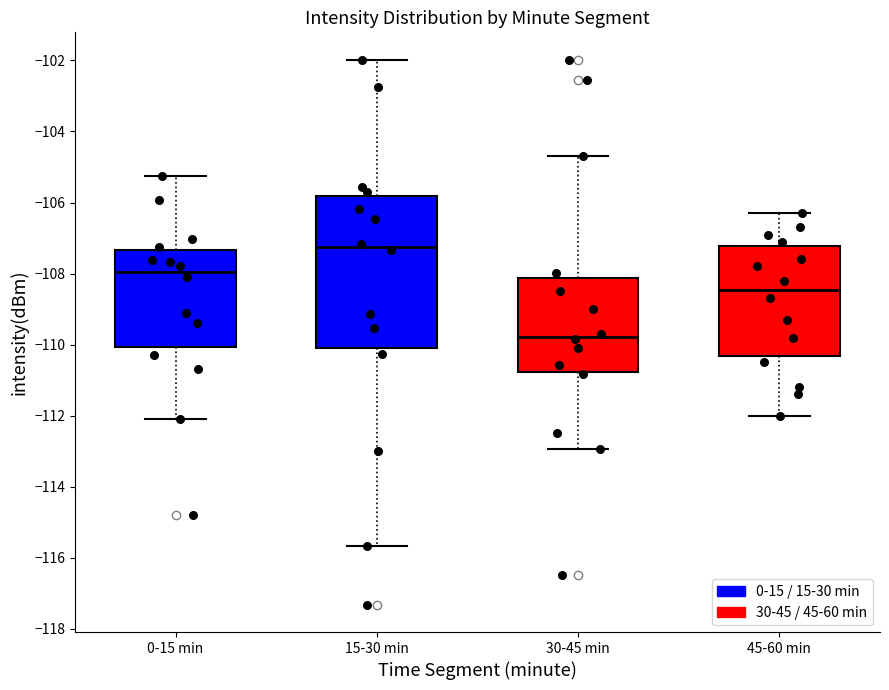

Which box has the highest median line?

15-30 min